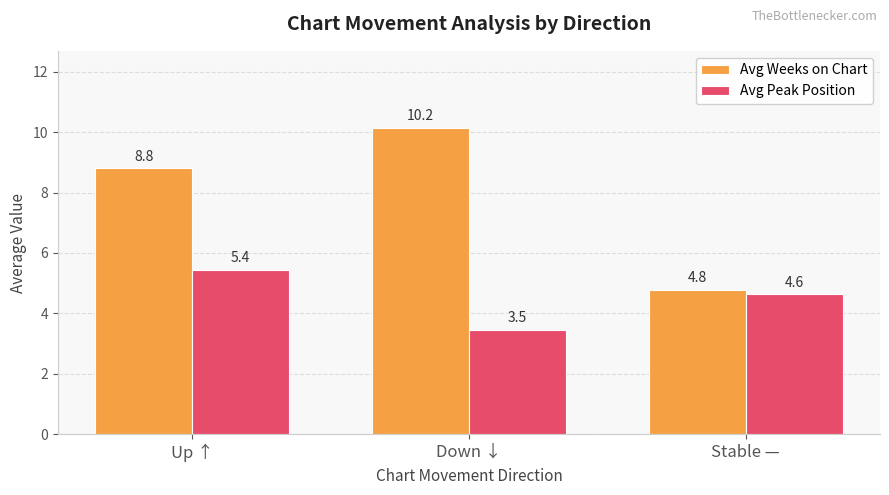

The Avg Weeks on Chart series shows 16.4 at Down ↓. True or false?

False